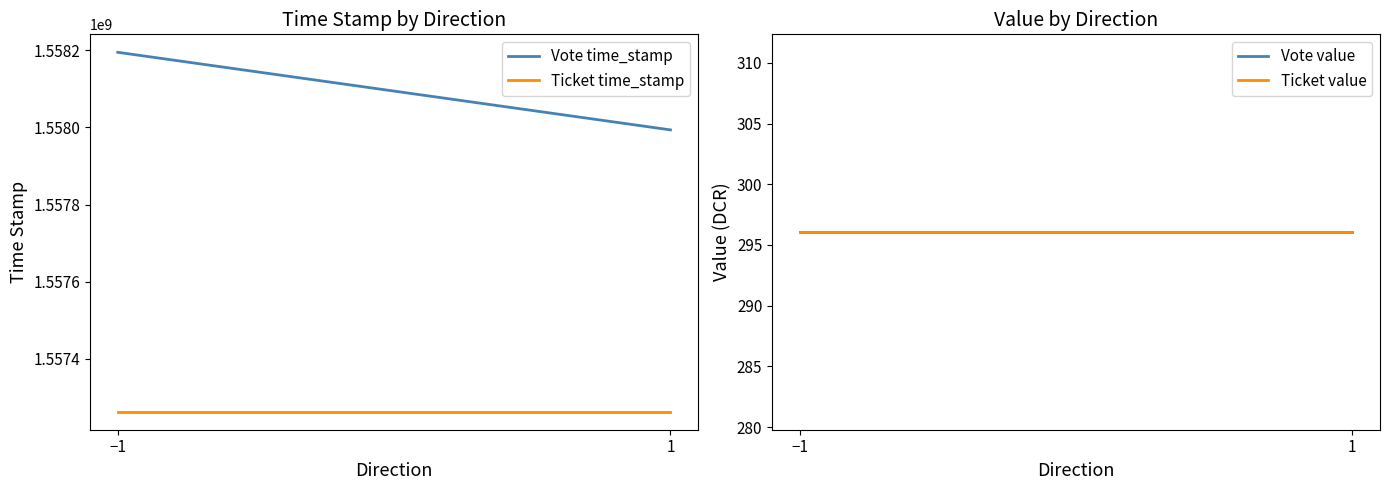

The Vote value series shows 481.8 at 1. True or false?

False